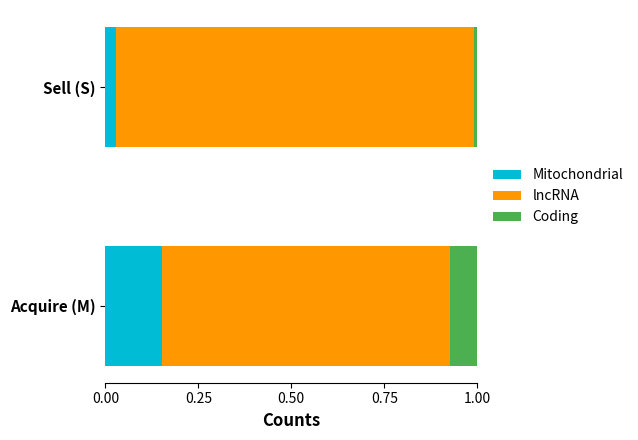

Which category has the highest value in the Mitochondrial series?

Acquire (M)